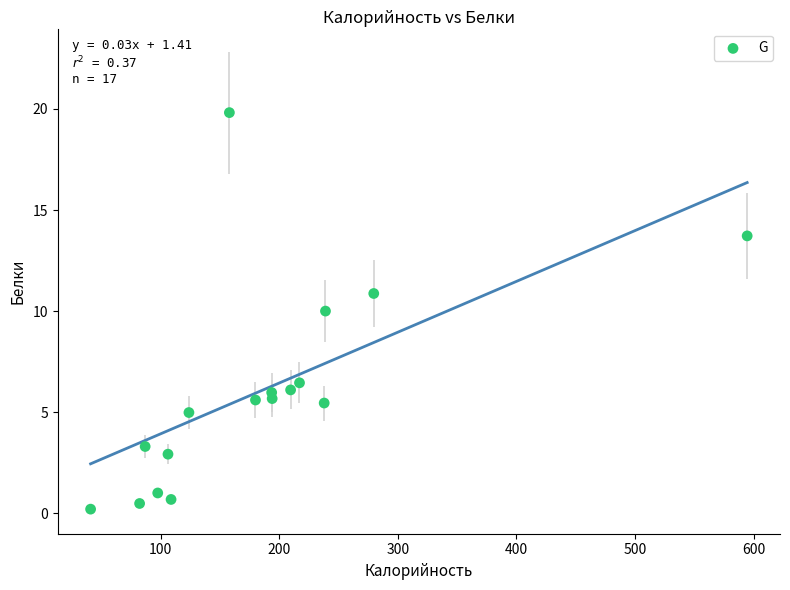

What is the range of Y values (max minus min)?

19.6